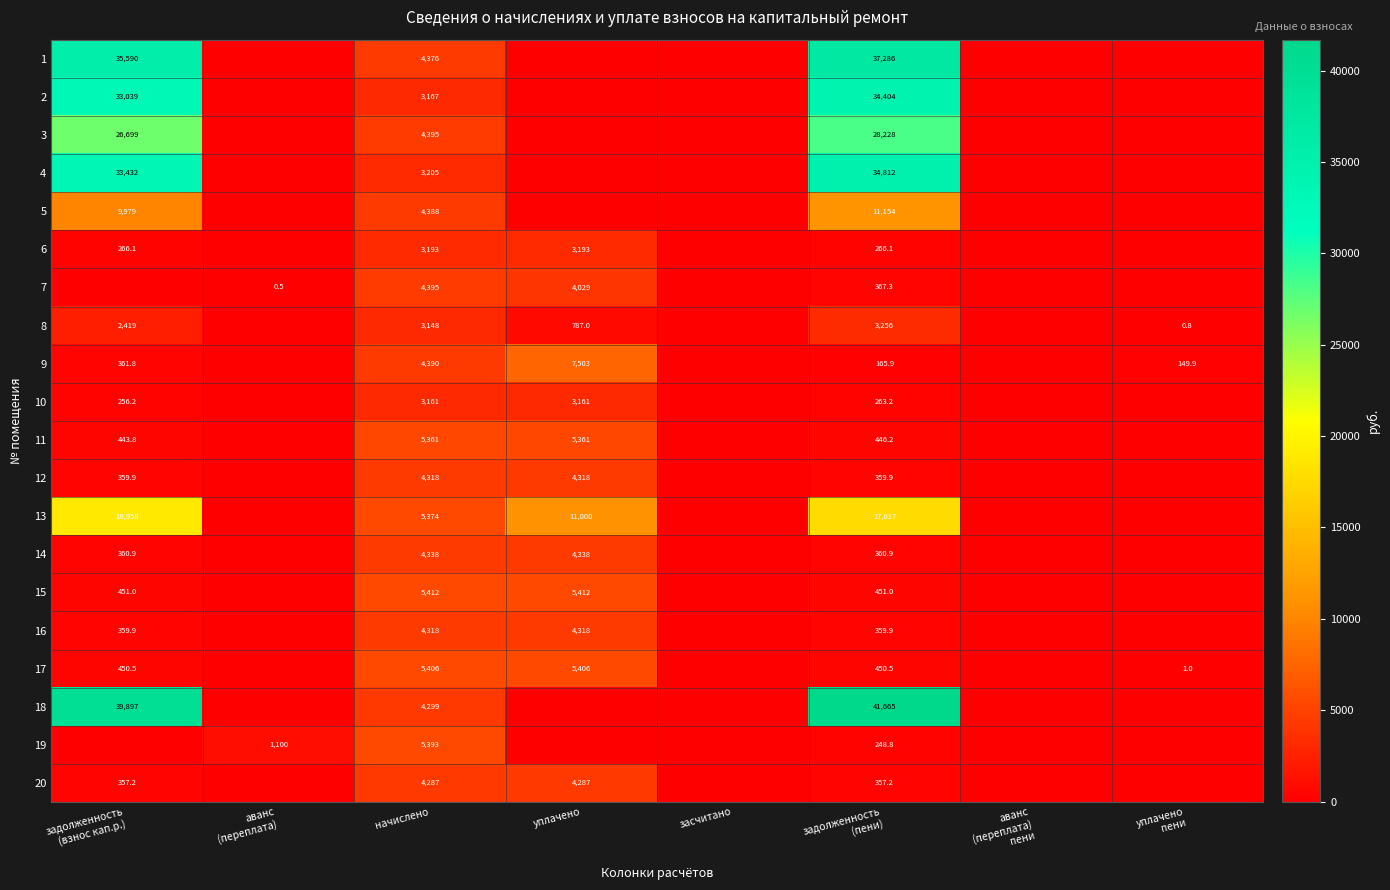

True or false: 3 has a value of 4395.0 at начислено.

True